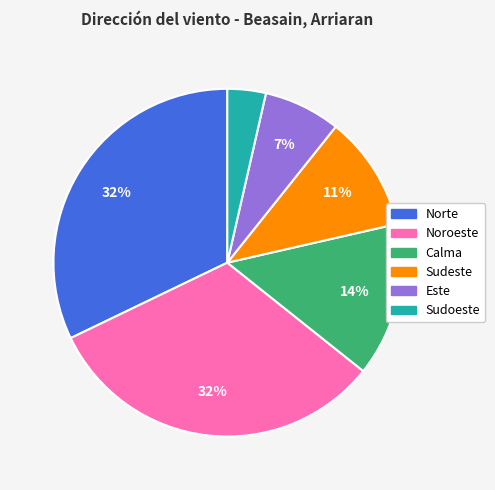

To the nearest percent, what is the combined percentage of Calma and Este?

21%